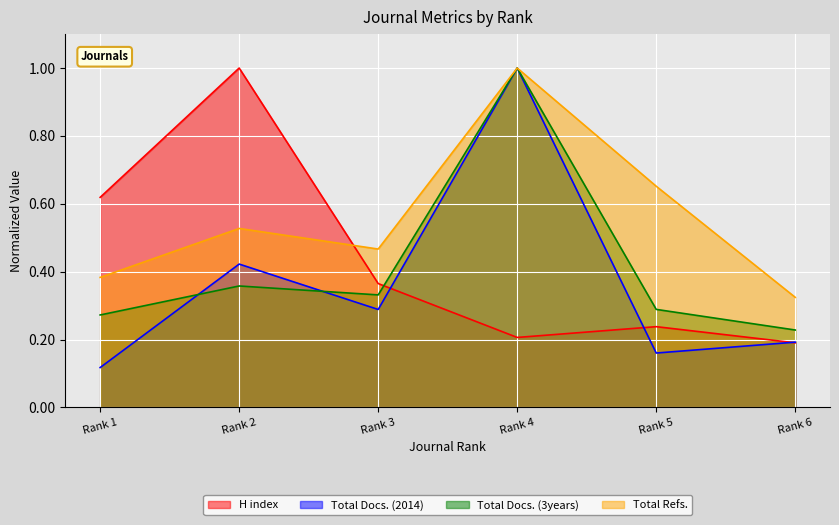

At which category does the chart reach its minimum across all series?

Rank 1